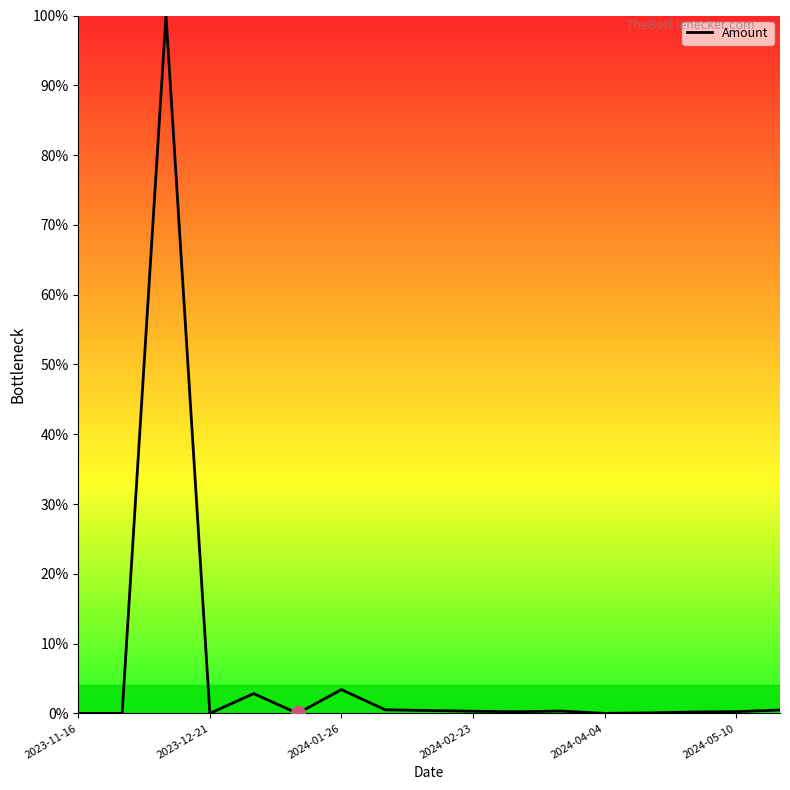

What is the maximum value shown in the chart?

100.0